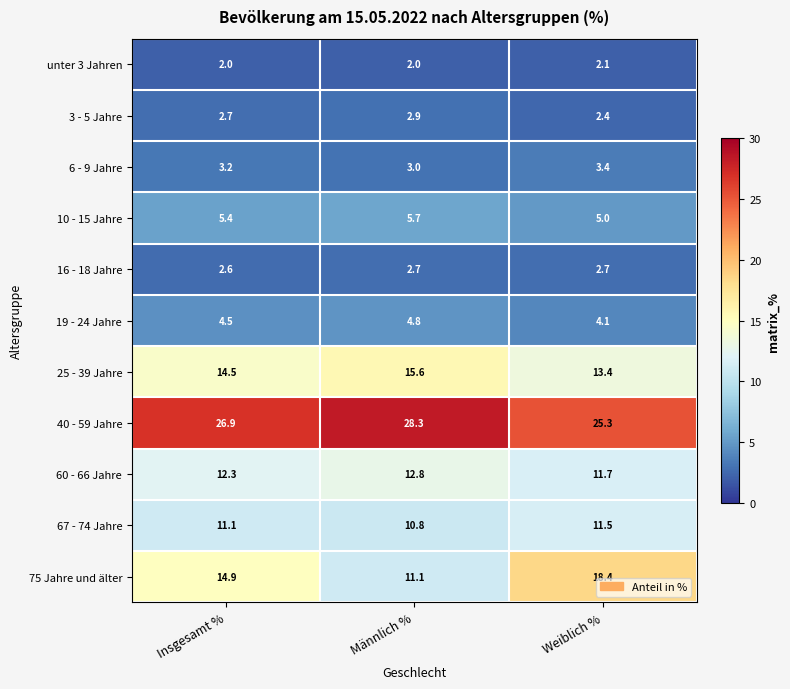

What is the difference between the maximum and minimum values in the 60 - 66 Jahre series?

1.1